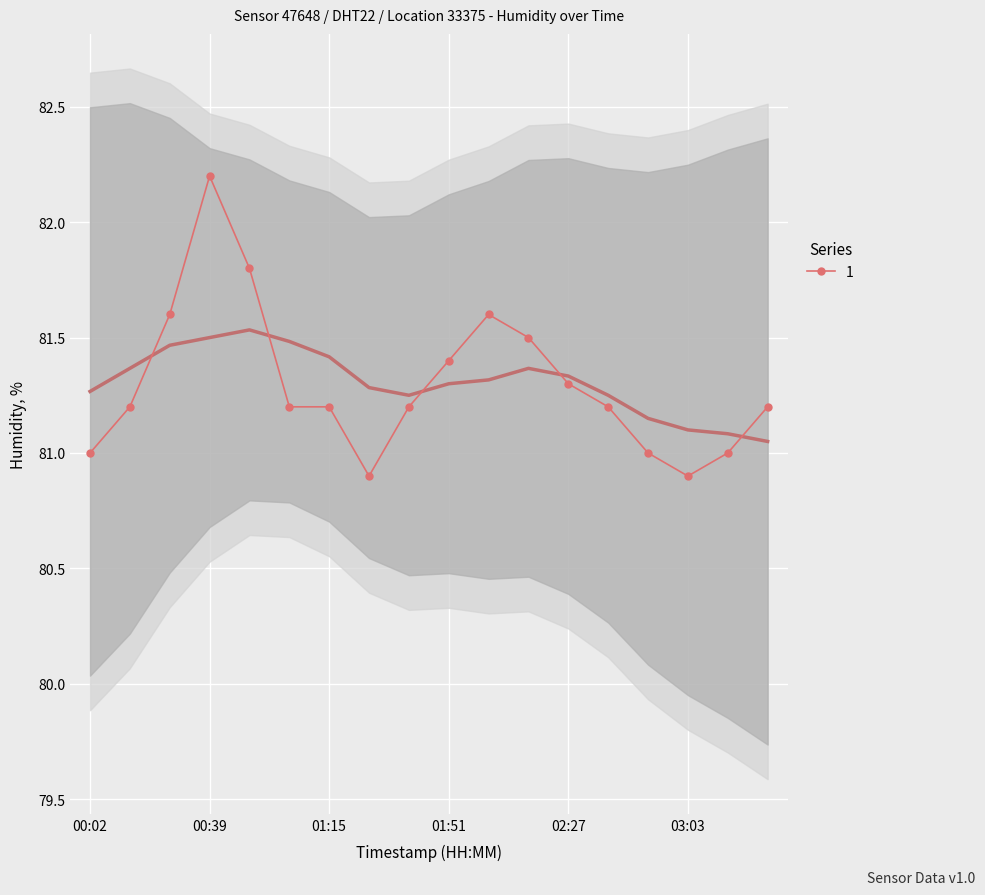

The chart shows a value of 20.8 at 03:03. True or false?

False